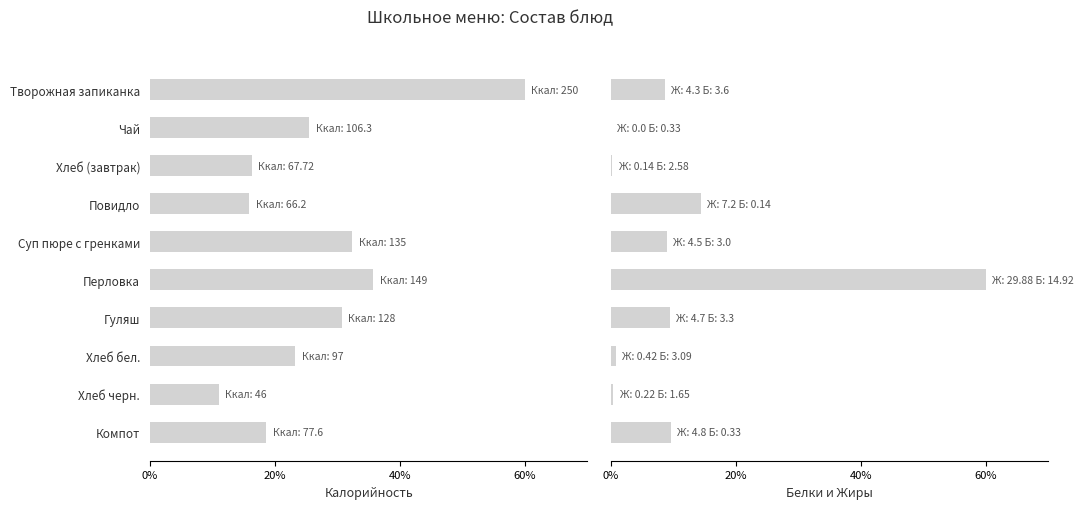

Which series has the widest spread of values?

Жиры